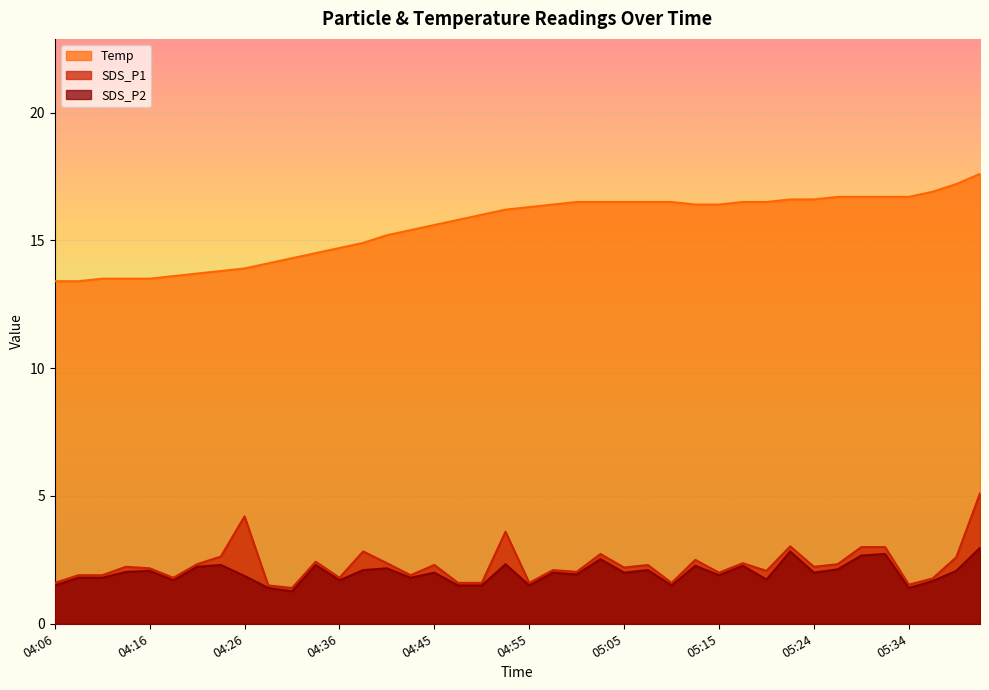

At which category does SDS_P1 reach its first local valley?

04:18